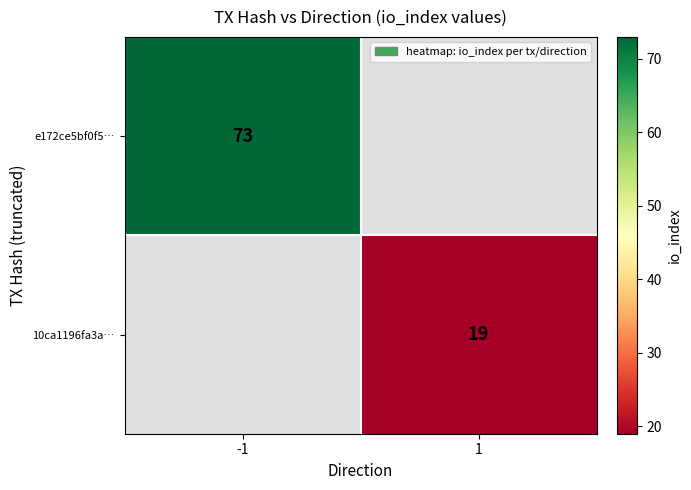

The value of e172ce5bf0f5… at -1 is 44. True or false?

False